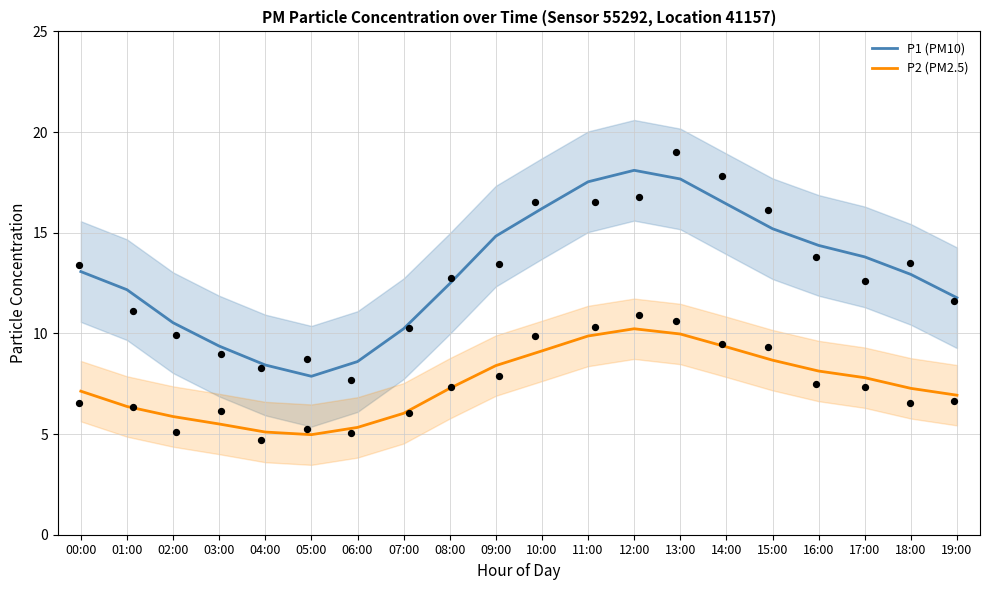

Which series has the widest spread of Y values?

P1 (PM10)